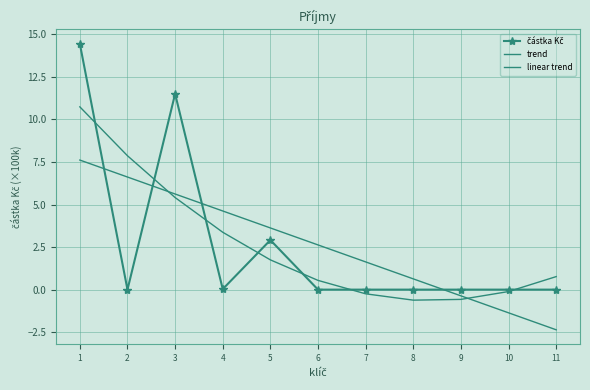

Is it true that částka Kč equals 14.4 at 1?

True